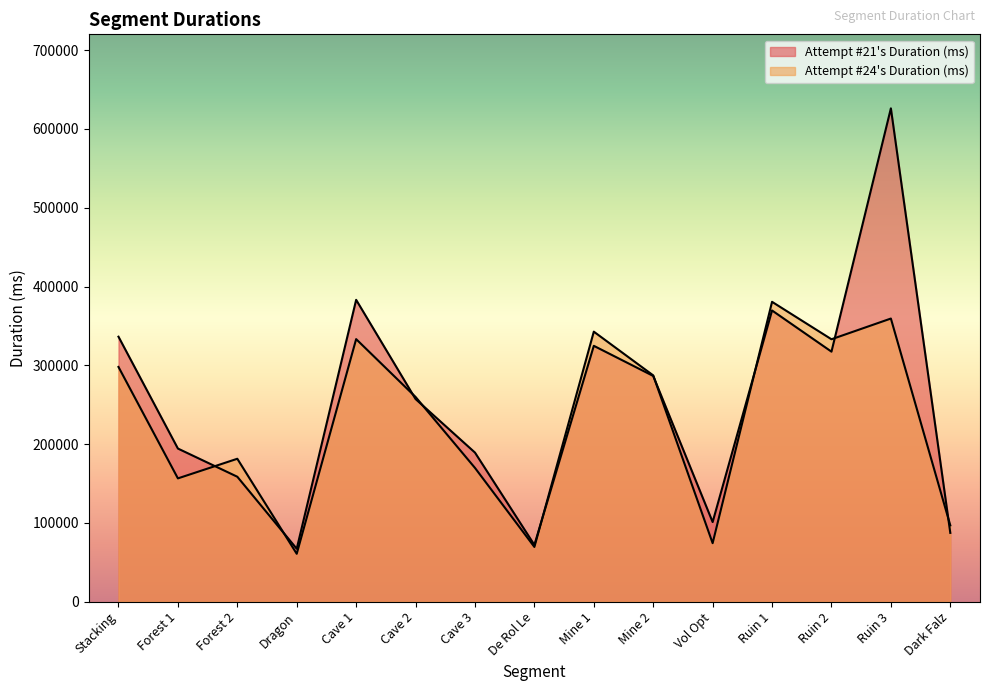

What position from the left is Forest 1?

2